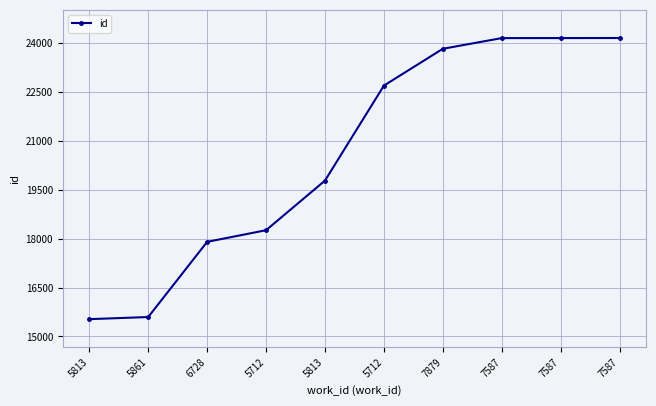

What is the sum of the values at 5813 and 5712?

38229